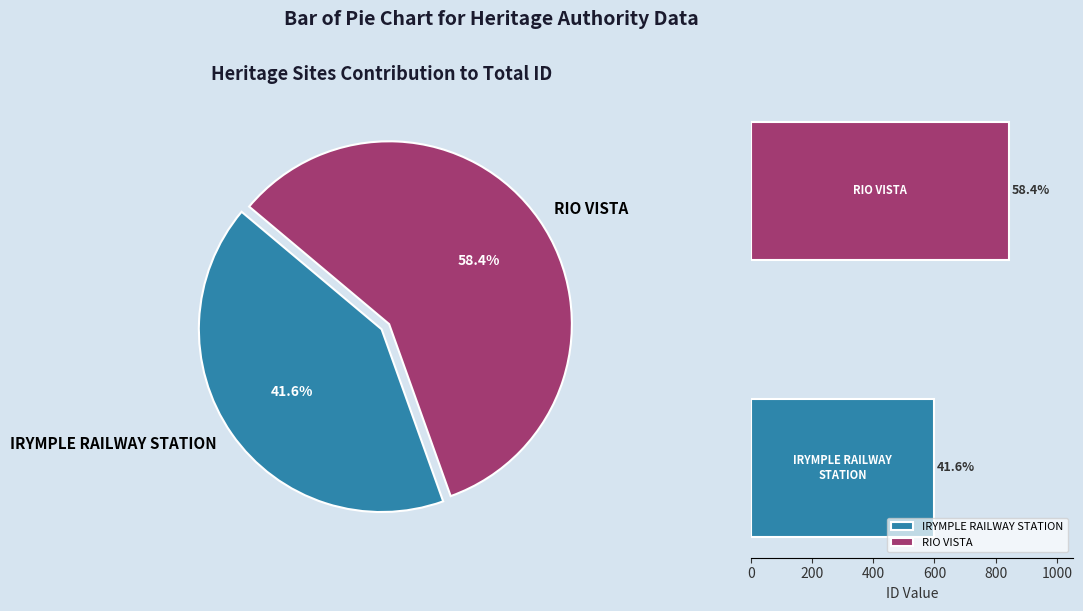

To the nearest percent, what portion does RIO VISTA represent?

58%